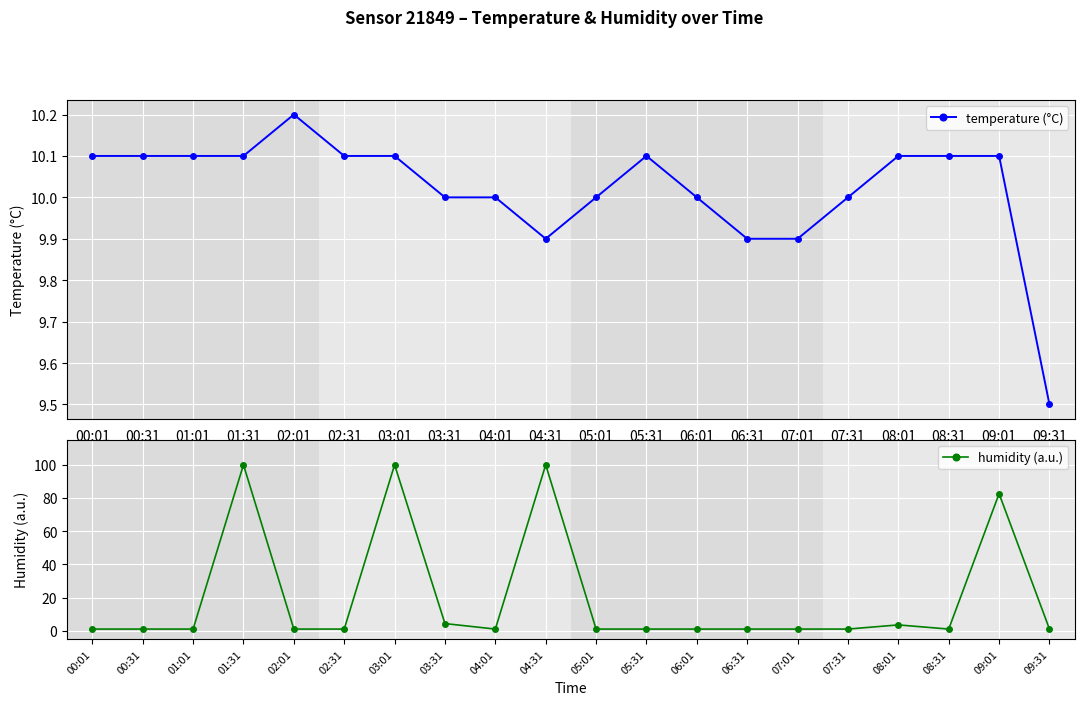

What is the difference between the maximum and second lowest values in the temperature (°C) series?

0.3